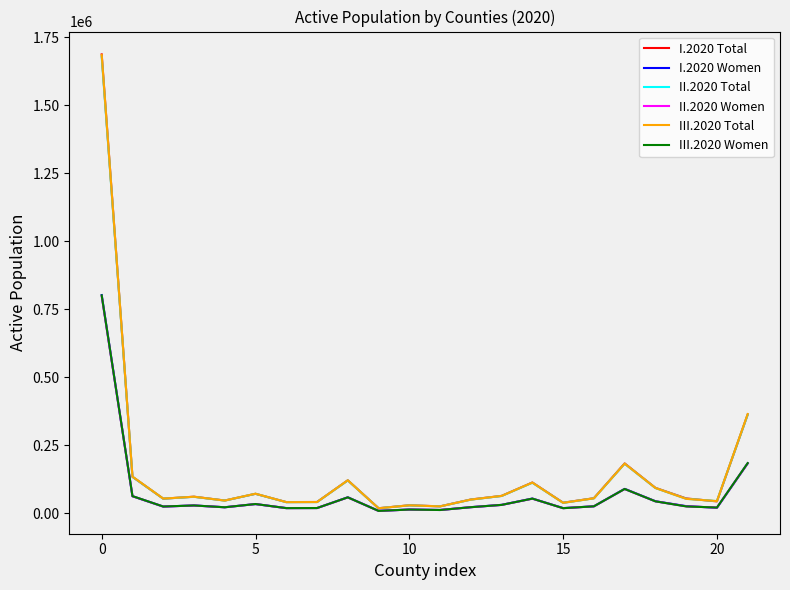

Which series has the largest range (max minus min)?

I.2020 Total